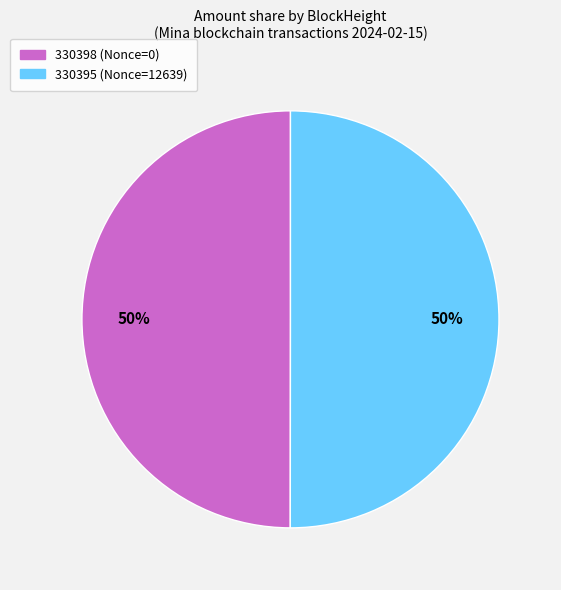

To the nearest percent, what is the difference between the largest and smallest slice percentages?

0%